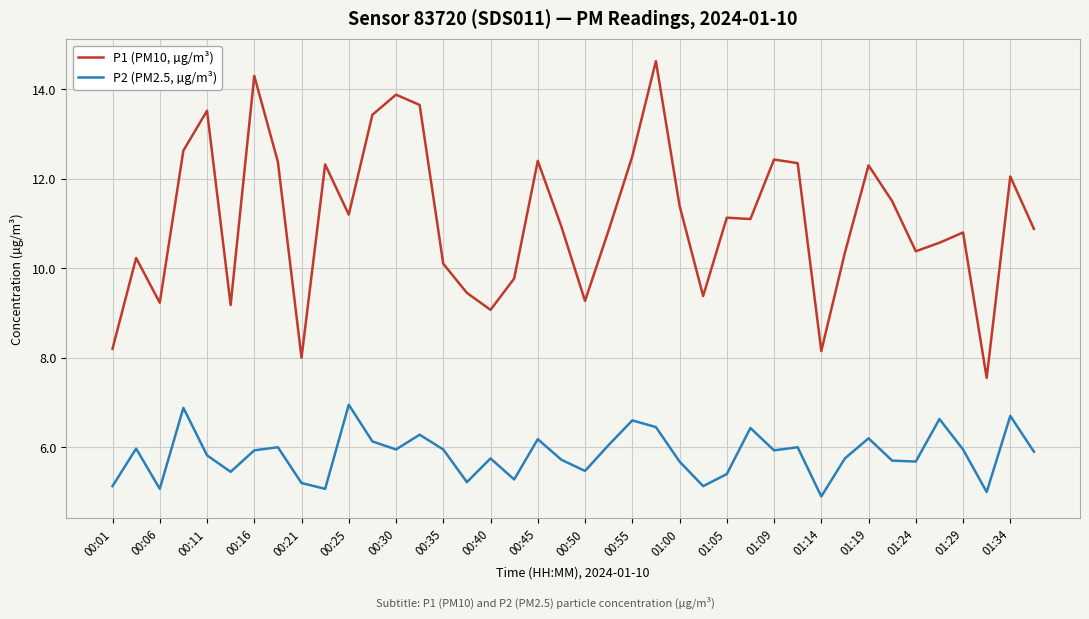

List the series in order of their peak value, lowest first.

P2 (PM2.5, µg/m³), P1 (PM10, µg/m³)